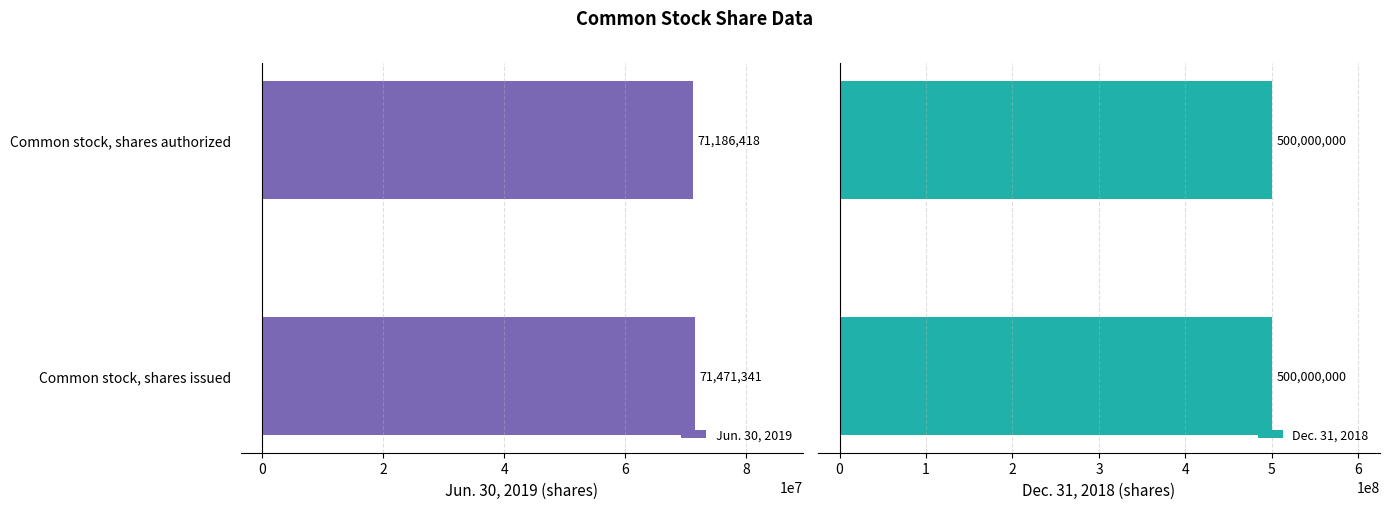

List the labels in order of Jun. 30, 2019 value, smallest first.

Common stock, shares authorized, Common stock, shares issued